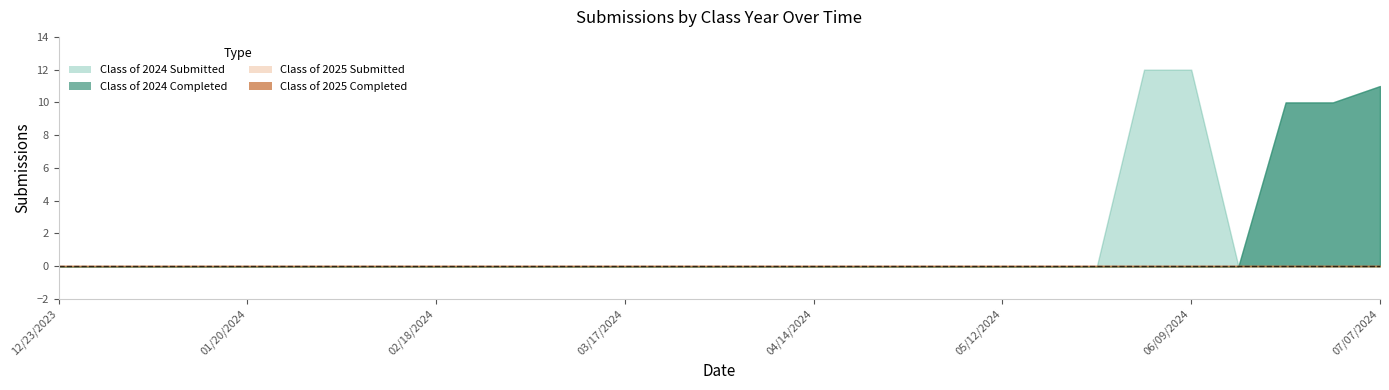

List the labels in order of Class of 2025 Submitted value, largest first.

12/23/2023, 12/30/2023, 01/06/2024, 01/14/2024, 01/20/2024, 01/27/2024, 02/03/2024, 02/10/2024, 02/18/2024, 02/24/2024, 03/03/2024, 03/10/2024, 03/17/2024, 03/24/2024, 03/31/2024, 04/07/2024, 04/14/2024, 04/21/2024, 04/28/2024, 05/06/2024, 05/12/2024, 05/19/2024, 05/26/2024, 06/02/2024, 06/09/2024, 06/16/2024, 06/21/2024, 06/30/2024, 07/07/2024